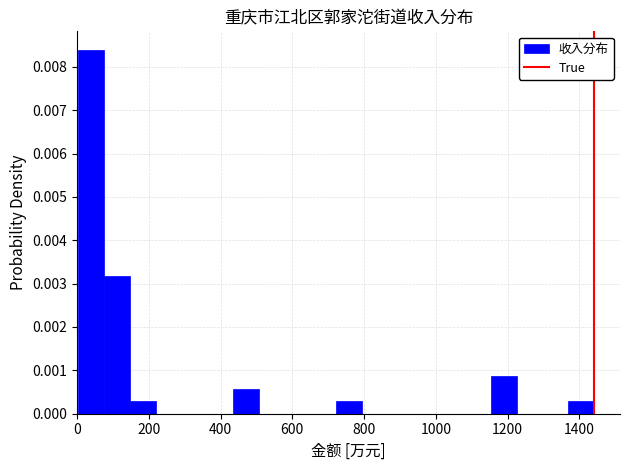

Read against the x-axis, roughly where is the centre of the tallest bar?

40